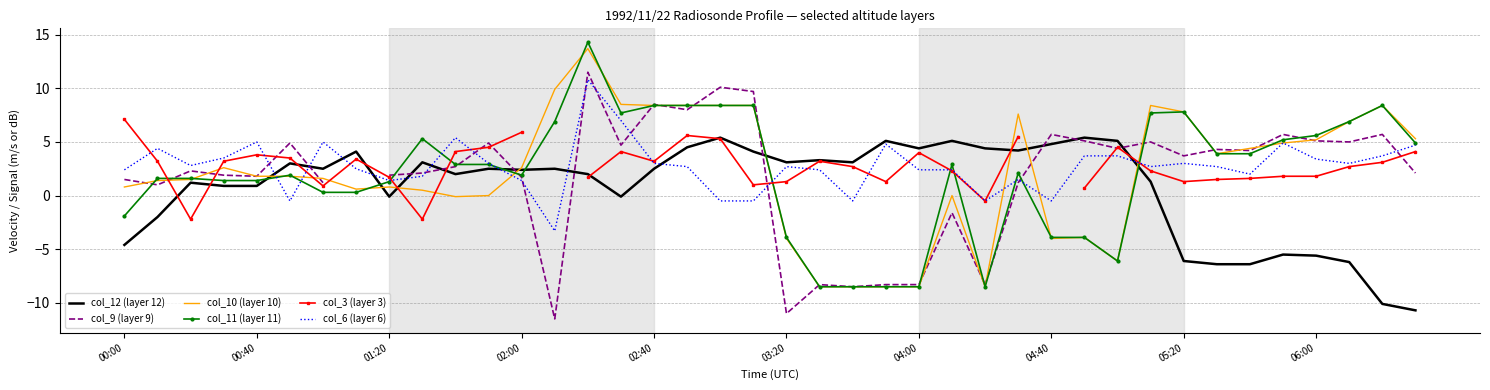

In col_12 (layer 12), how many points are lower than both neighbors (excluding endpoints)?

9